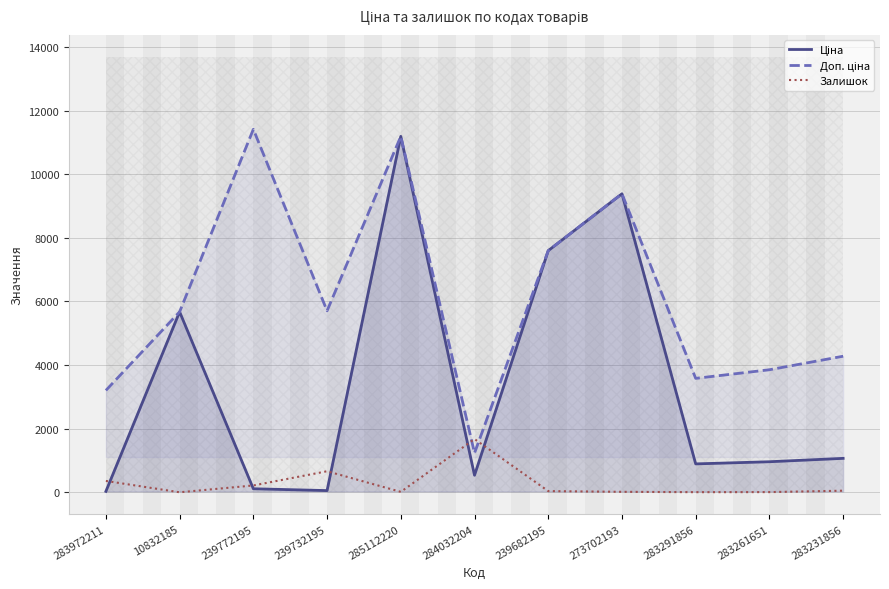

Which series has the largest total across all categories?

Доп. ціна